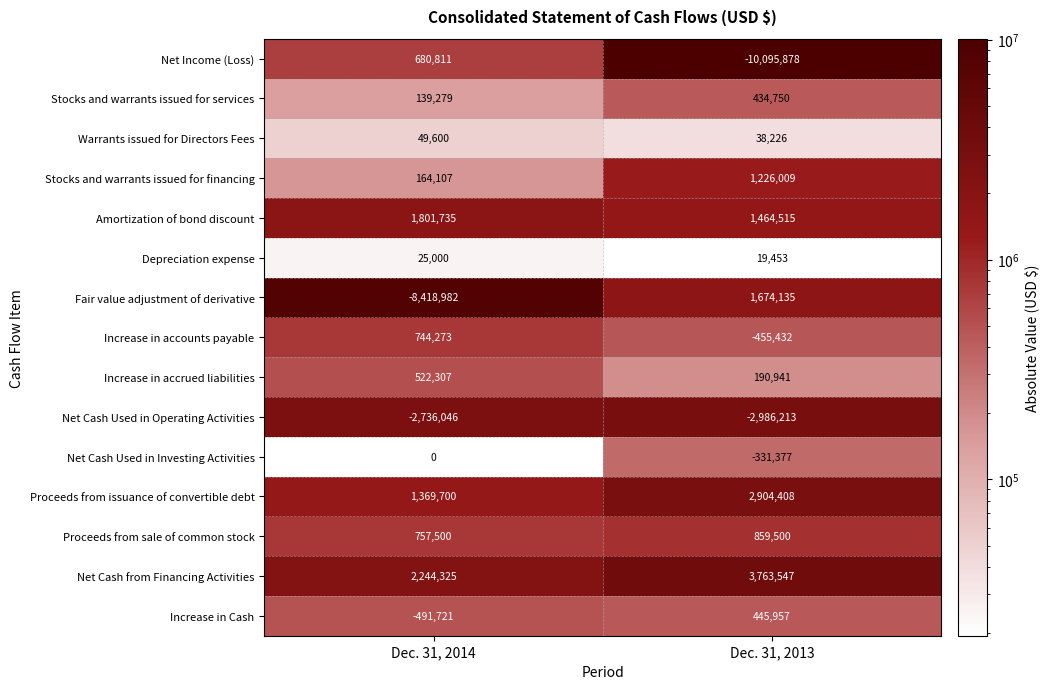

Reading right to left, list all the values displayed in this chart.

Net Income (Loss): -10095878	680811
Stocks and warrants issued for services: 434750	139279
Warrants issued for Directors Fees: 38226	49600
Stocks and warrants issued for financing: 1226009	164107
Amortization of bond discount: 1464515	1801735
Depreciation expense: 19453	25000
Fair value adjustment of derivative: 1674135	-8418982
Increase in accounts payable: -455432	744273
Increase in accrued liabilities: 190941	522307
Net Cash Used in Operating Activities: -2986213	-2736046
Net Cash Used in Investing Activities: -331377	0
Proceeds from issuance of convertible debt: 2904408	1369700
Proceeds from sale of common stock: 859500	757500
Net Cash from Financing Activities: 3763547	2244325
Increase in Cash: 445957	-491721